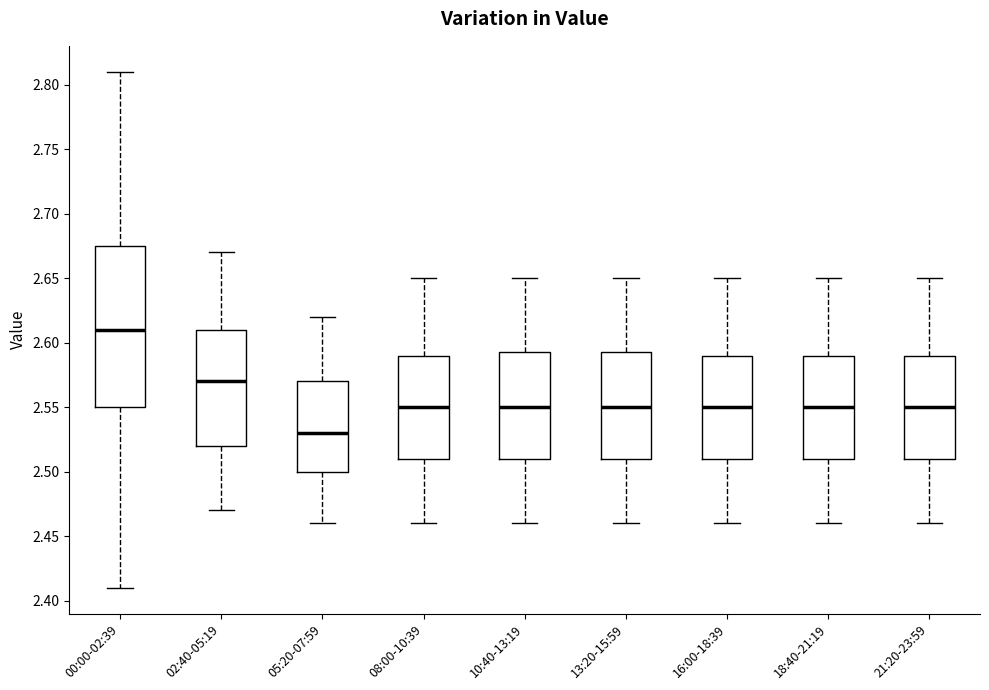

Which box has the highest median line?

00:00-02:39